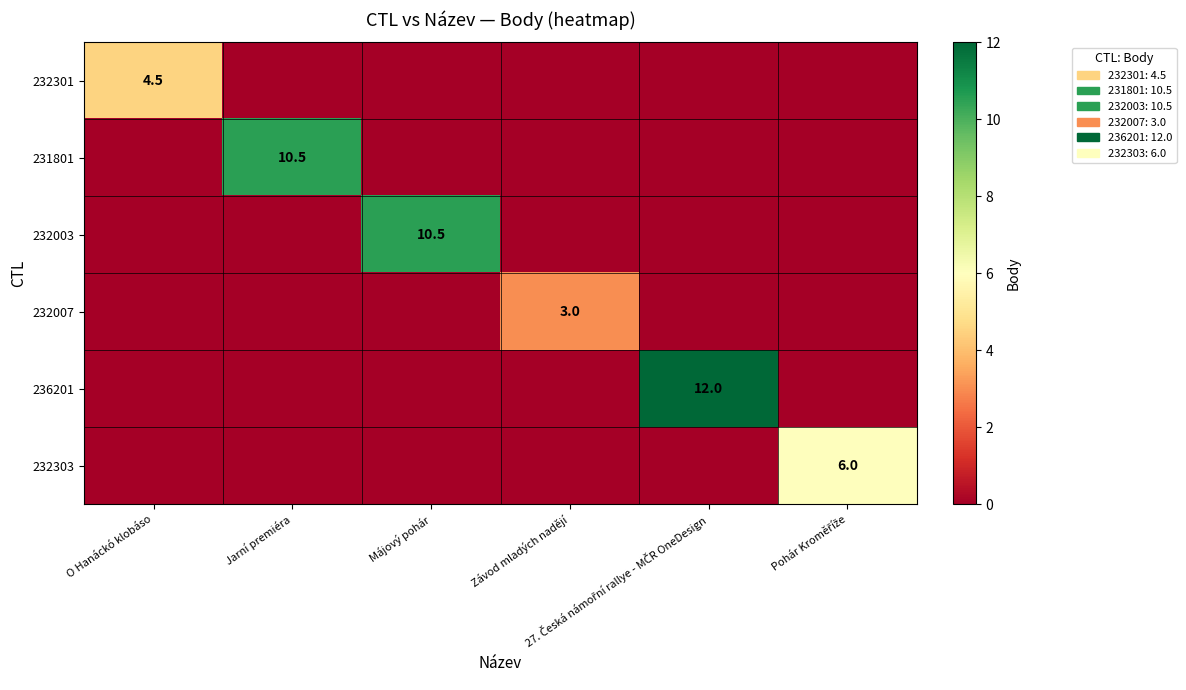

The value of 232003 at Jarní premiéra is -5.2. True or false?

False